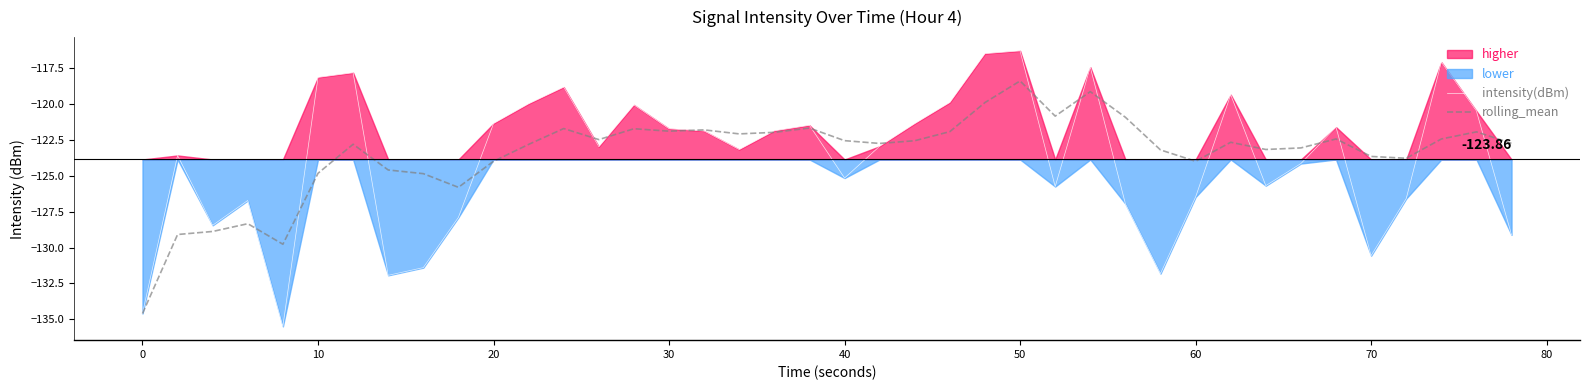

How many categories are shown in the chart?

40